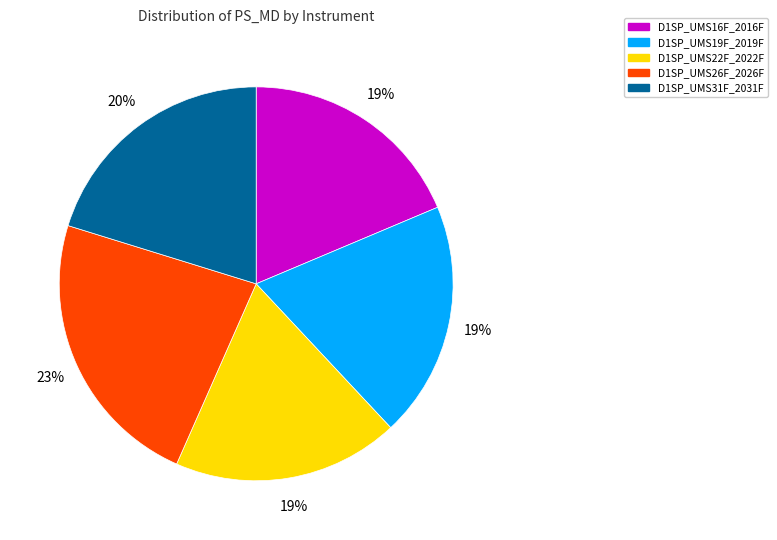

To the nearest percent, what is the combined percentage of D1SP_UMS22F_2022F and D1SP_UMS19F_2019F?

38%